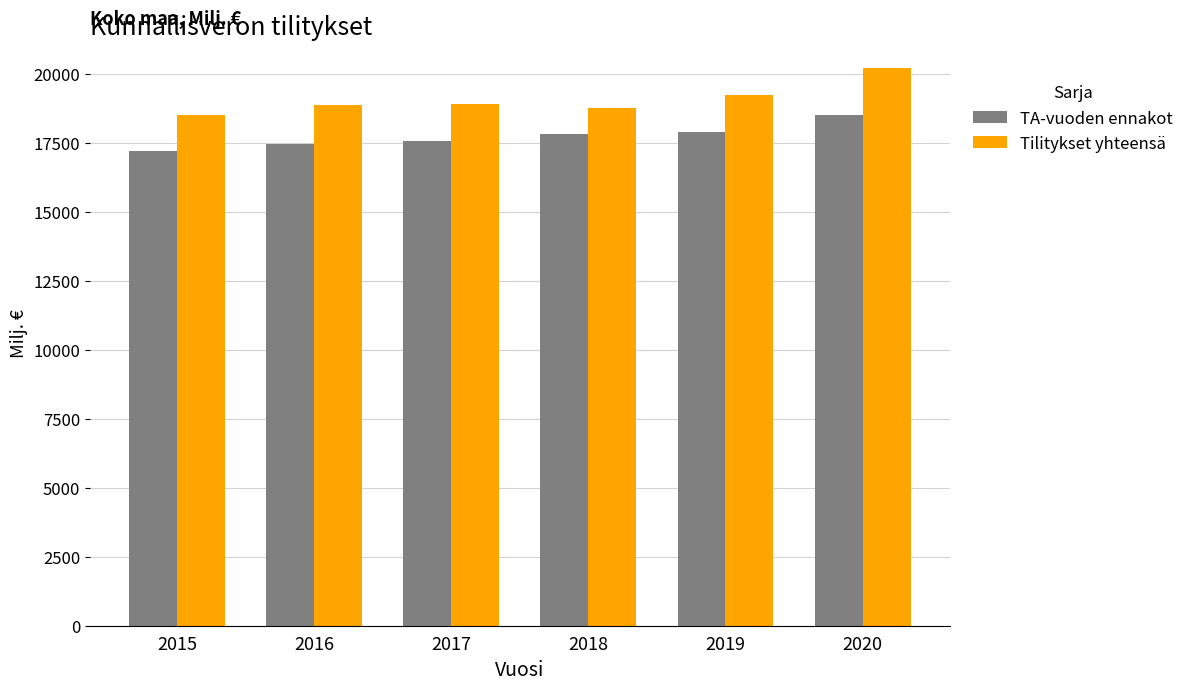

True or false: Tilitykset yhteensä has a value of 18757.5 at 2018.

True